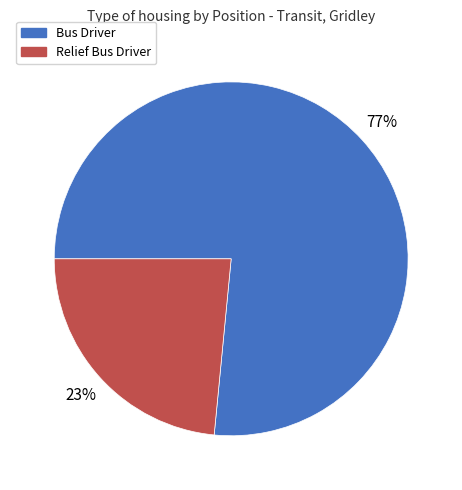

To the nearest percent, what is the combined percentage of Relief Bus Driver and Bus Driver?

100%